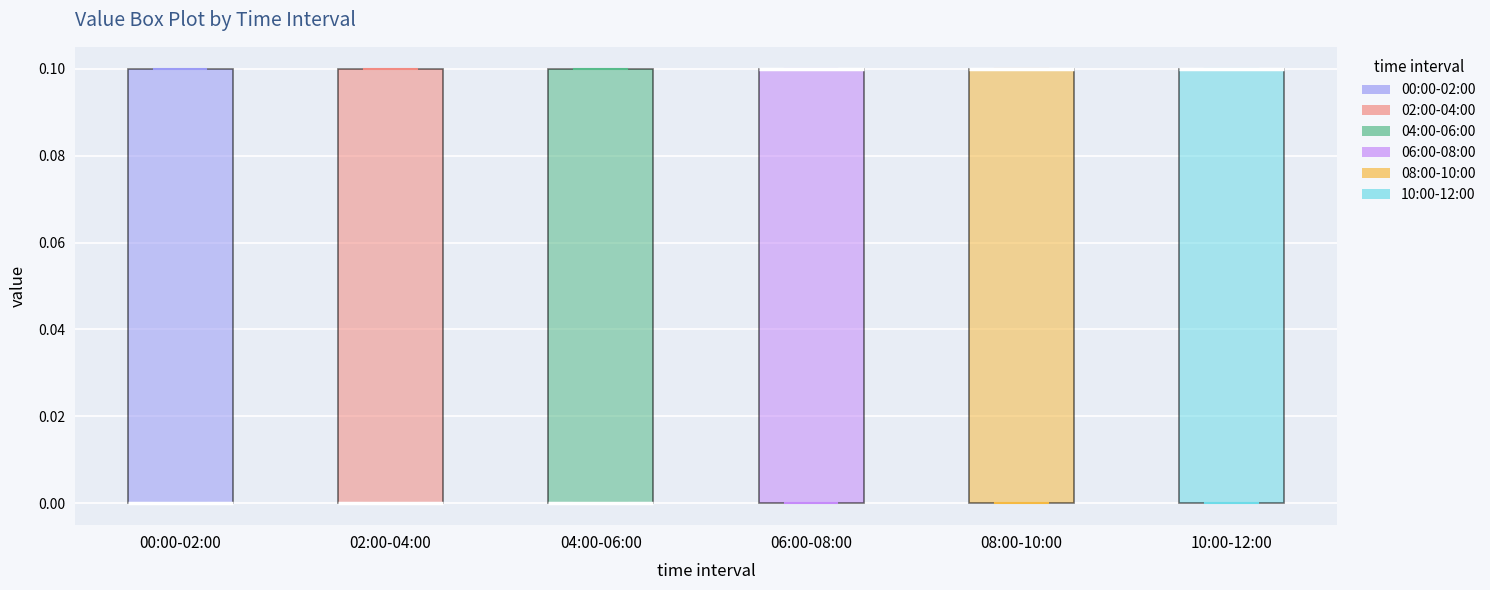

Where is the lower edge of the box for 06:00-08:00 on the y-axis? The values are not printed on the chart, so give them approximately, as read against the axis.

0.0